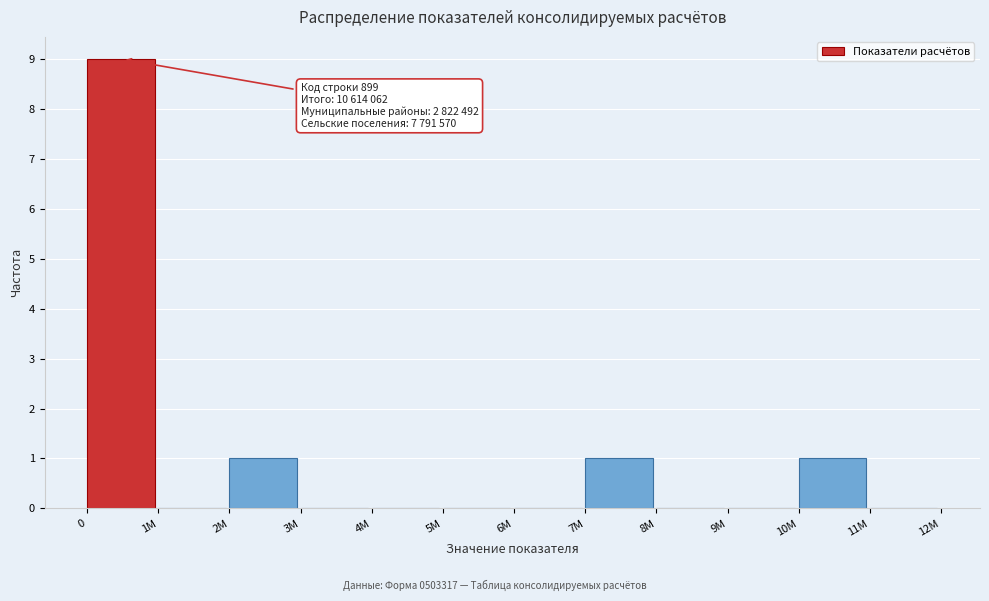

Reading right to left, extract all data points from this chart.

11M=0	10M=1	9M=0	8M=0	7M=1	6M=0	5M=0	4M=0	3M=0	2M=1	1M=0	0=9